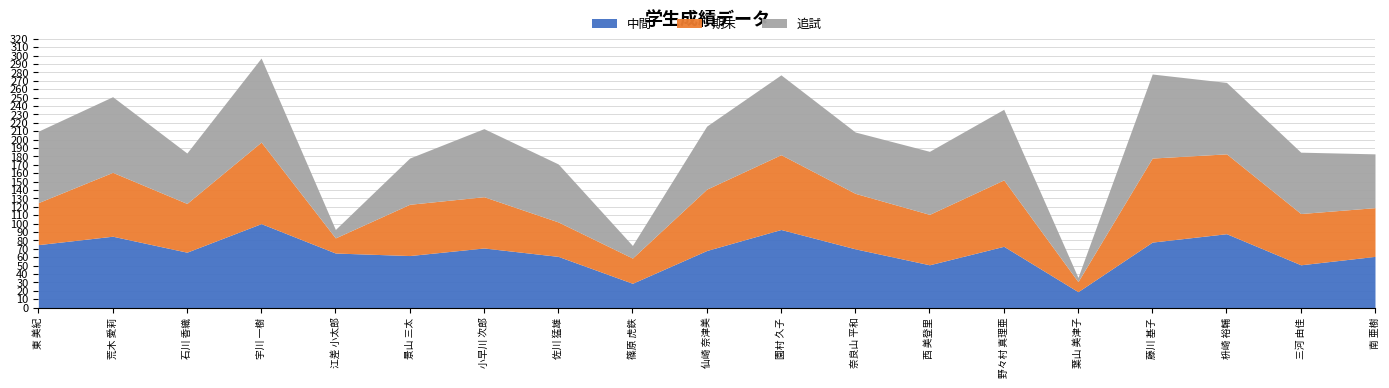

The 追試 series shows 5 at 葉山 美津子. True or false?

True